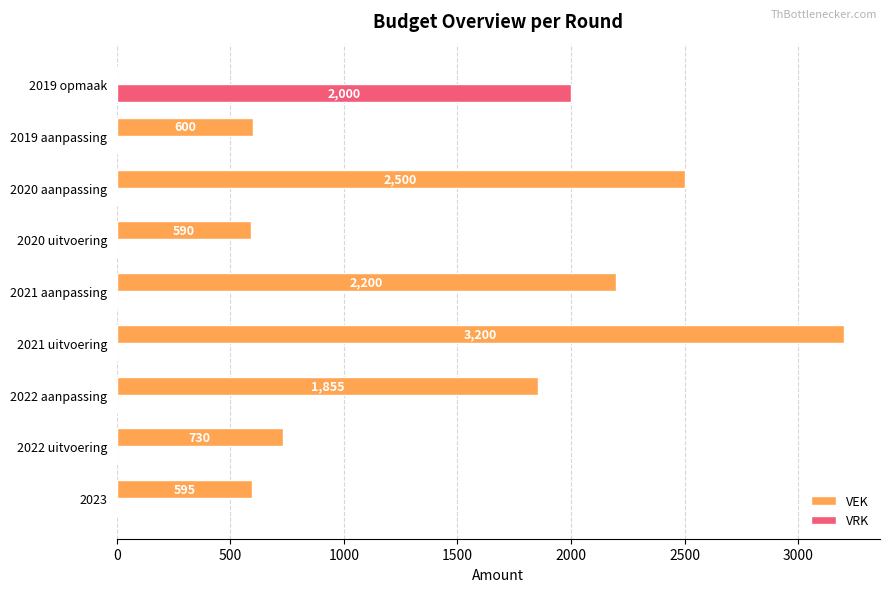

At which label does VRK reach its peak?

2019 opmaak